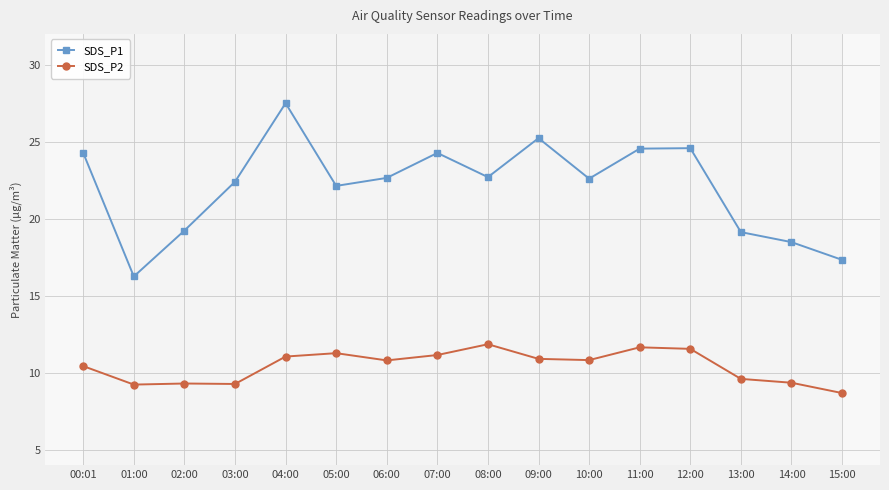

What is the difference between the maximum and minimum values in the SDS_P2 series?

3.2